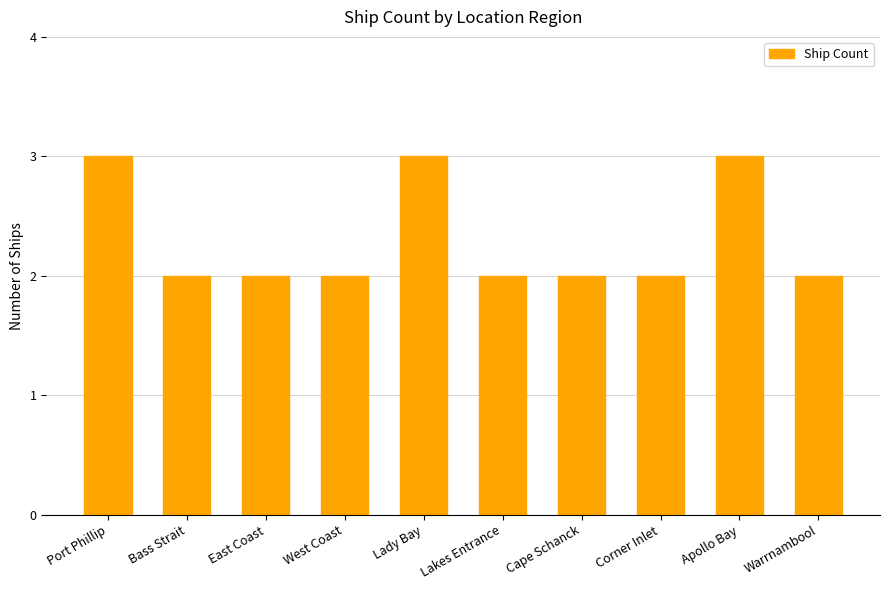

Is it true that the value at East Coast is 1?

False